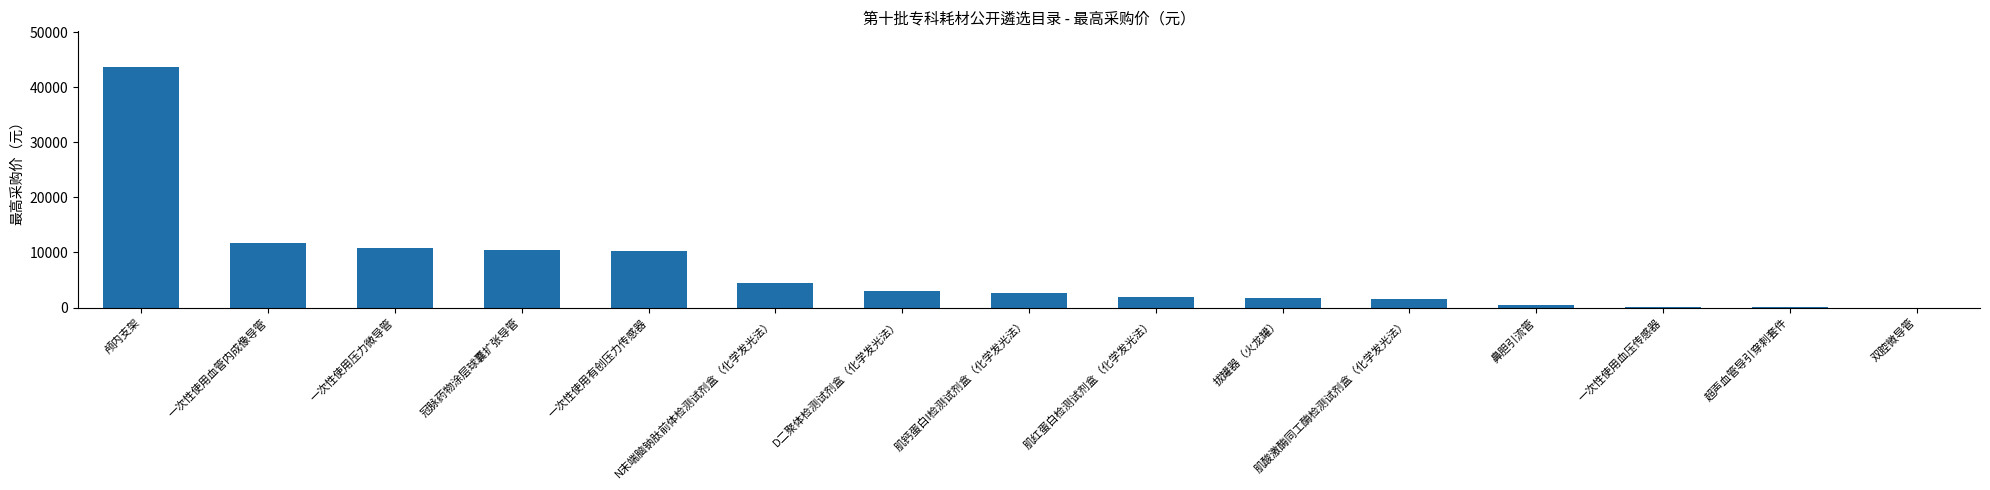

Are the bars grouped side by side (vs. stacked)?

No